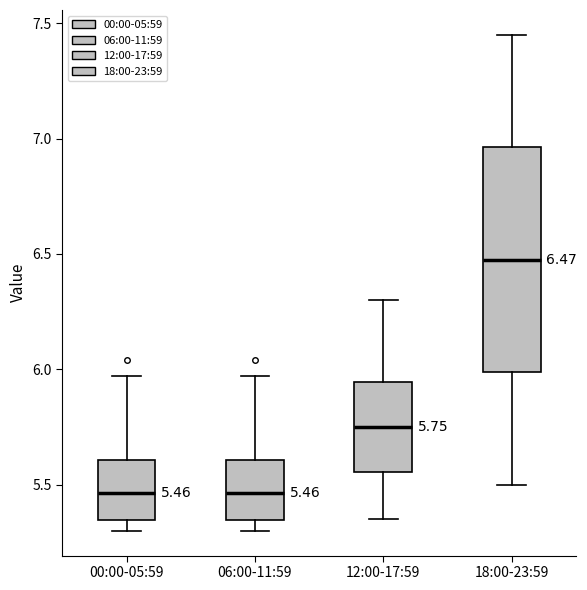

Which box is the tallest, from its lower edge to its upper edge?

18:00-23:59